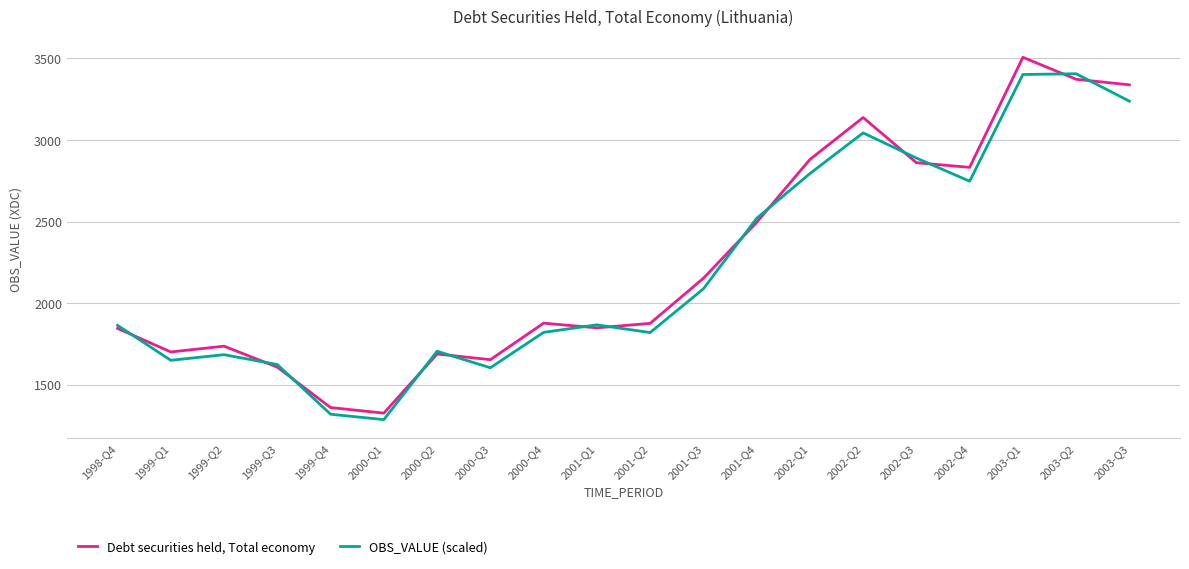

Rank the series at 2001-Q1 from highest to lowest value.

OBS_VALUE (scaled), Debt securities held, Total economy